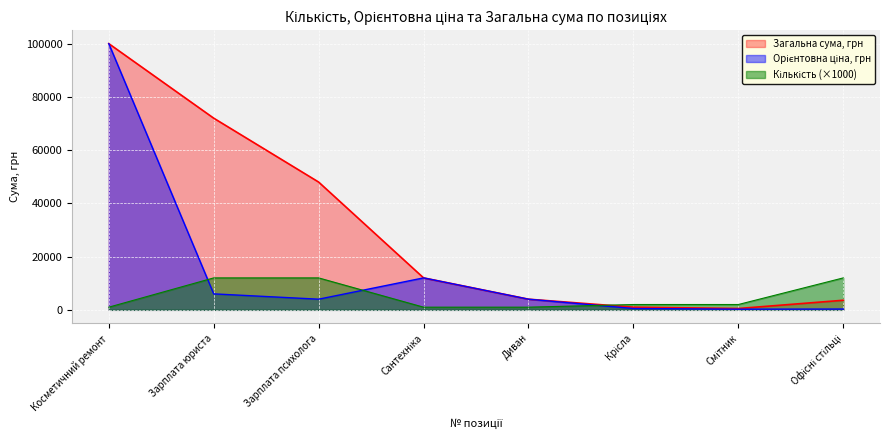

At which category does the chart reach its peak across all series?

Косметичний ремонт